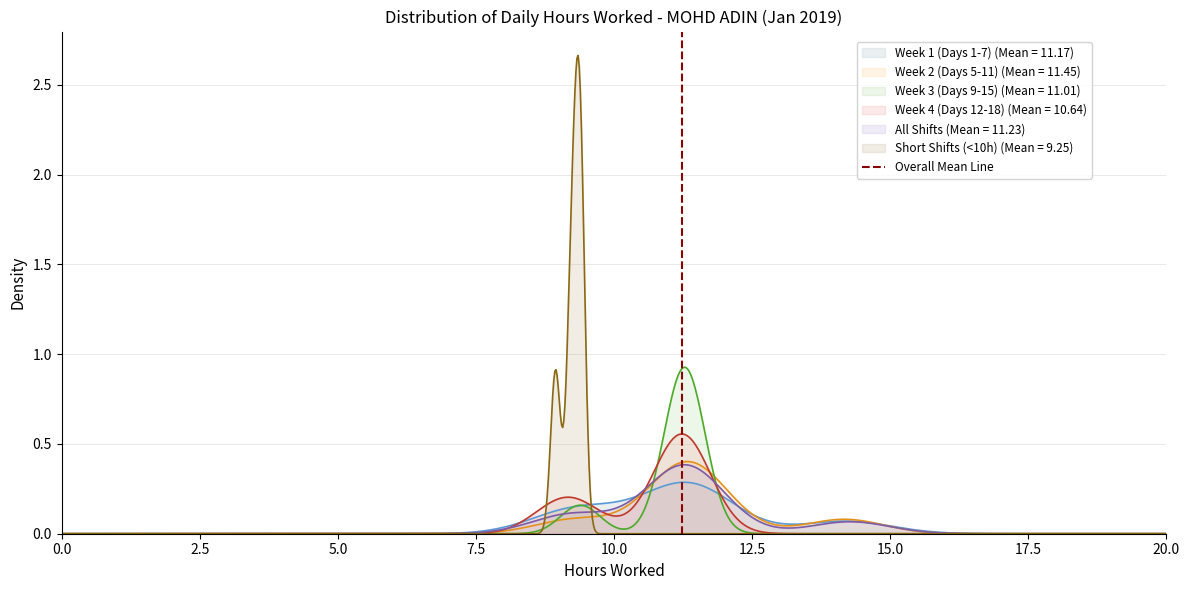

How many categories are shown in the chart?

2